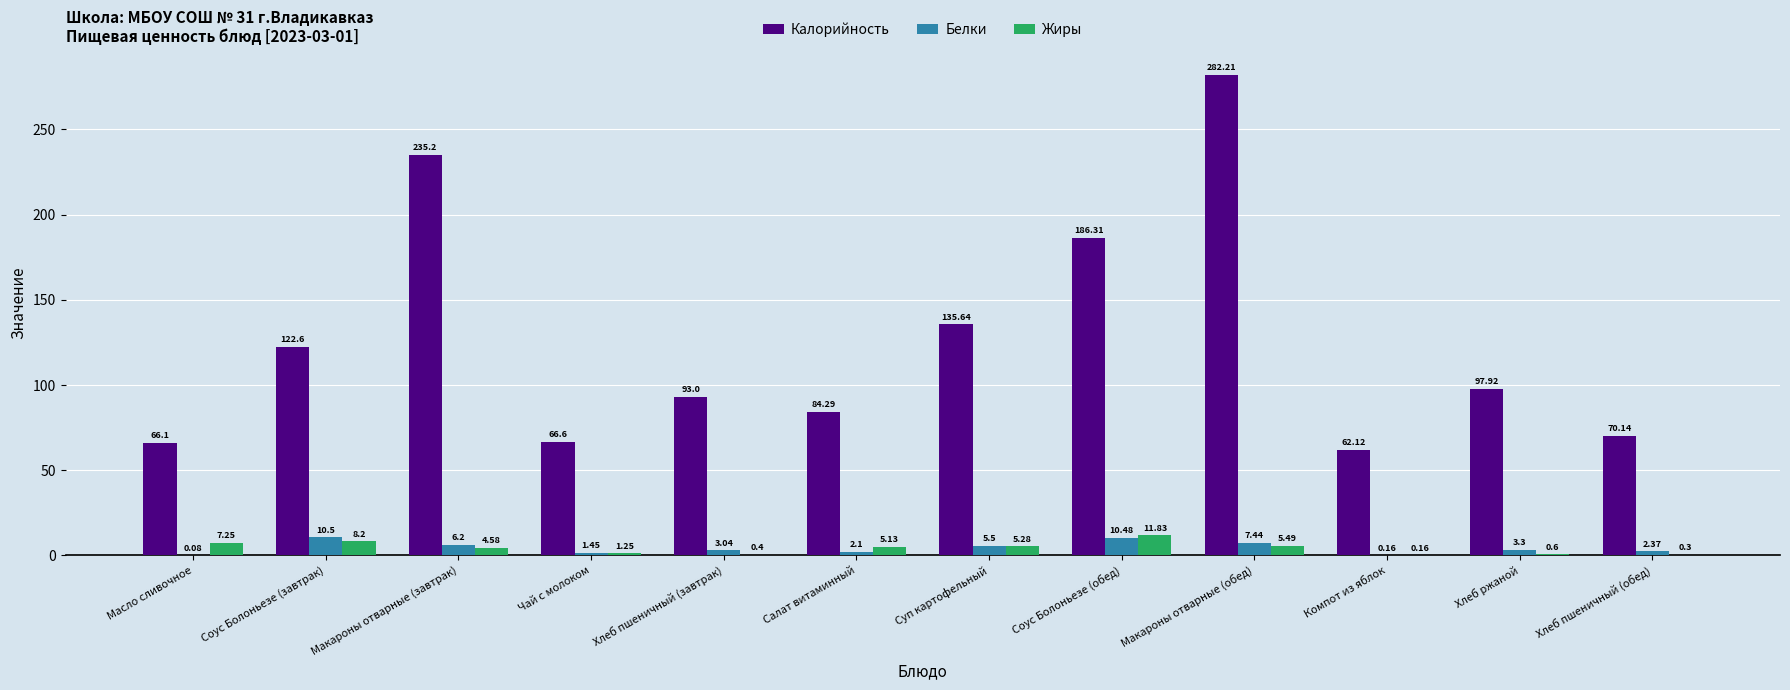

Which series has the largest total across all categories?

Калорийность